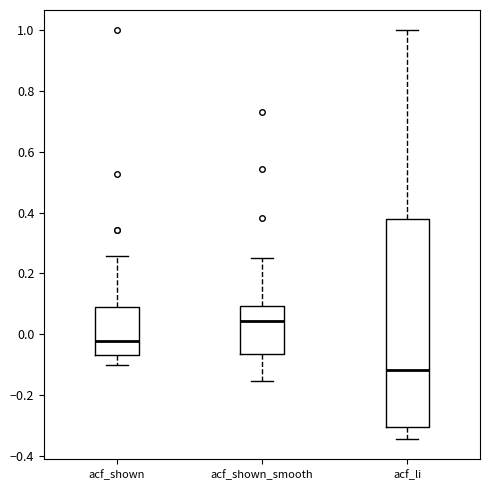

Which box is the tallest, from its lower edge to its upper edge?

acf_li